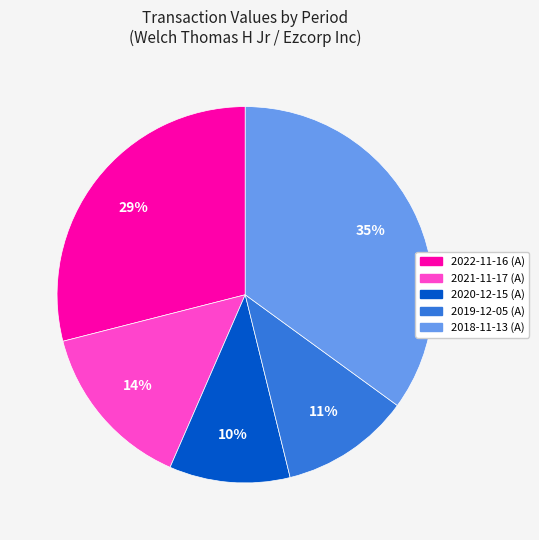

Is it true that 2020-12-15 (A) is 4% of the pie?

False